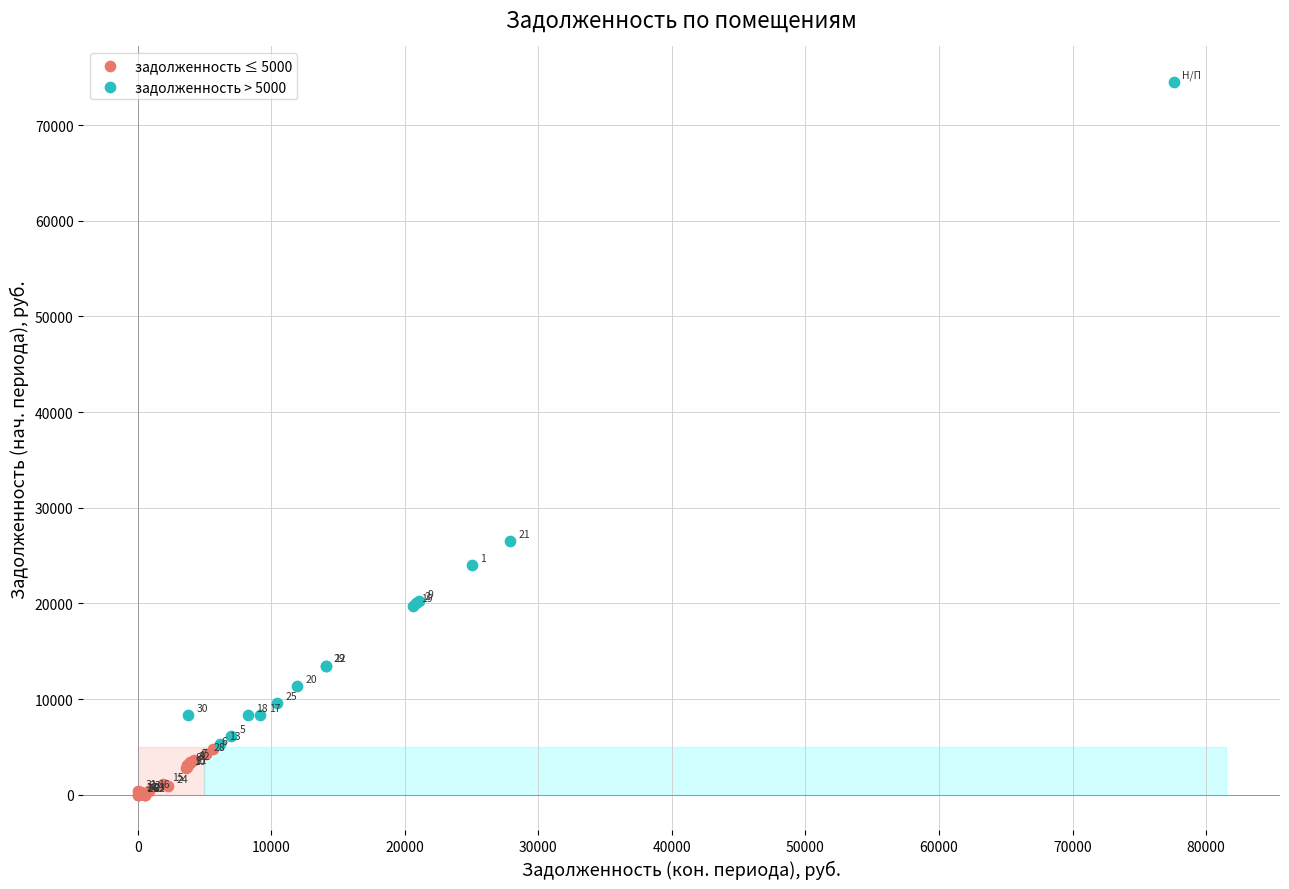

Which series has the widest spread of Y values?

задолженность > 5000